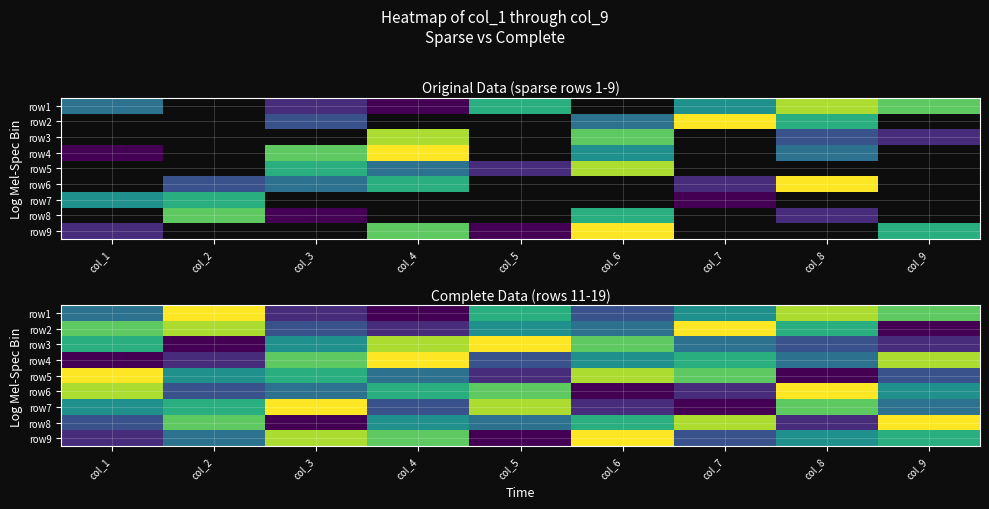

Read the row6 value at col_5.

7